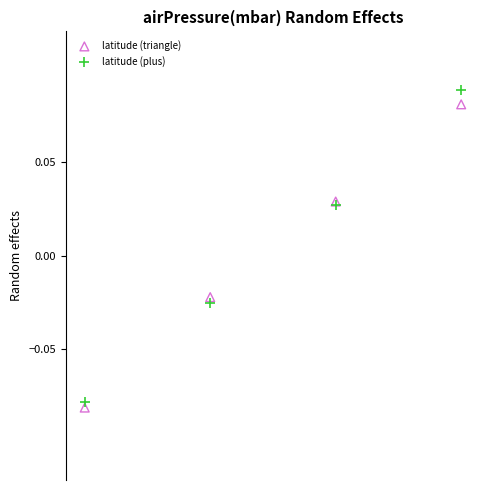

Which series has the largest Y range (max minus min)?

latitude (plus)